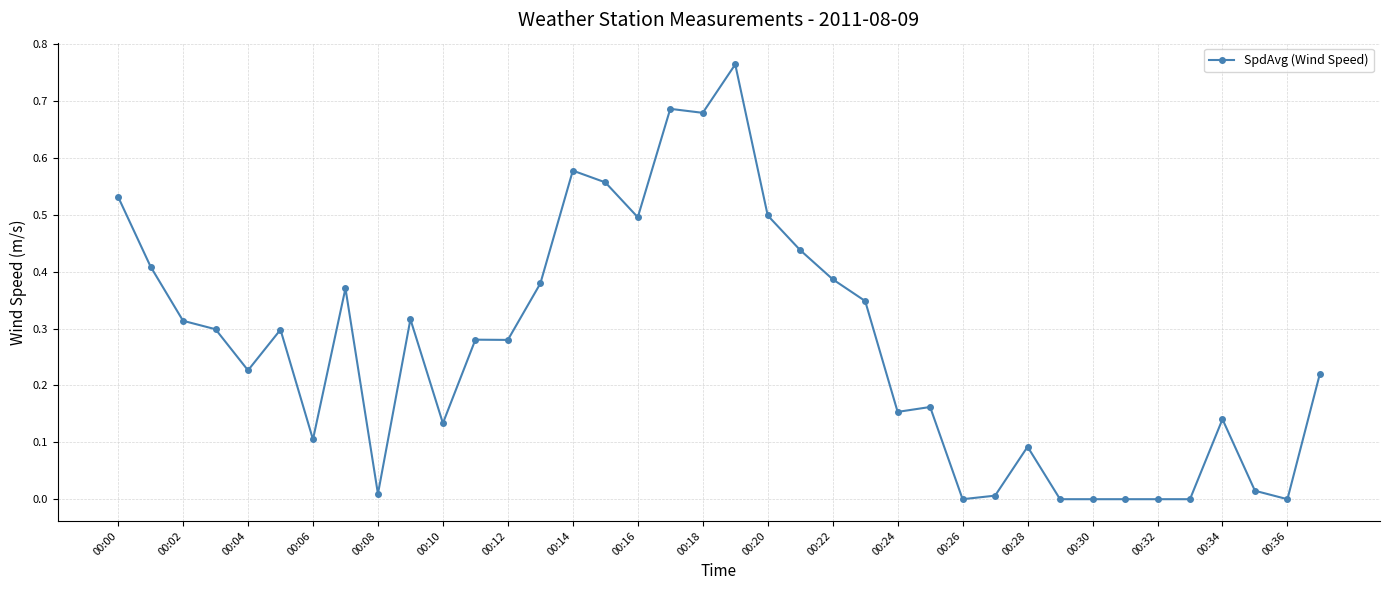

What is the sum of all values?

10.2